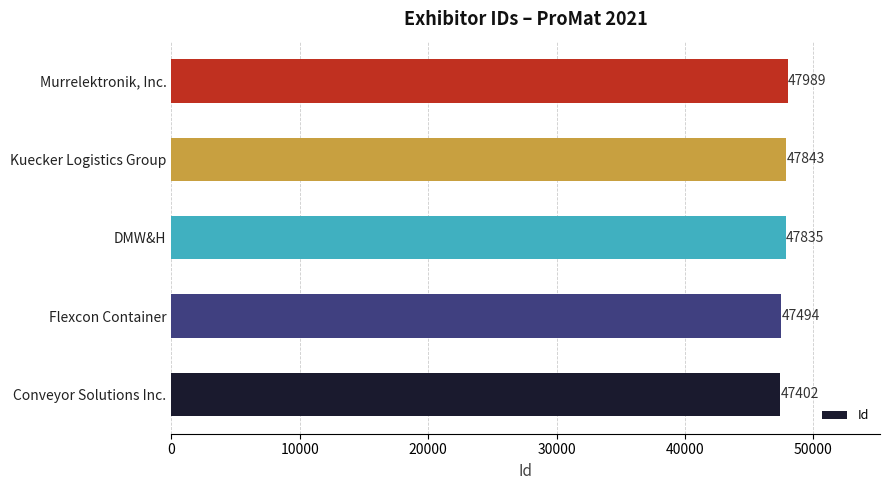

The value at Murrelektronik, Inc. is 18407. True or false?

False